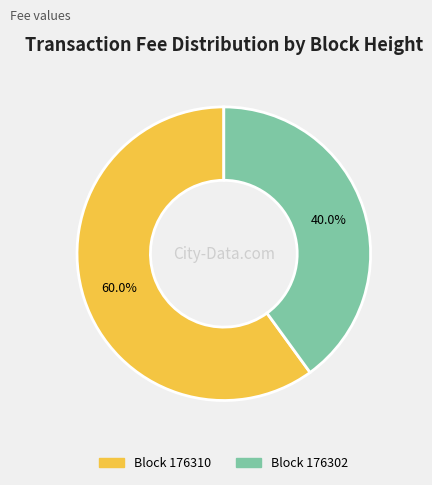

Which category has the biggest portion of the pie?

Block 176310